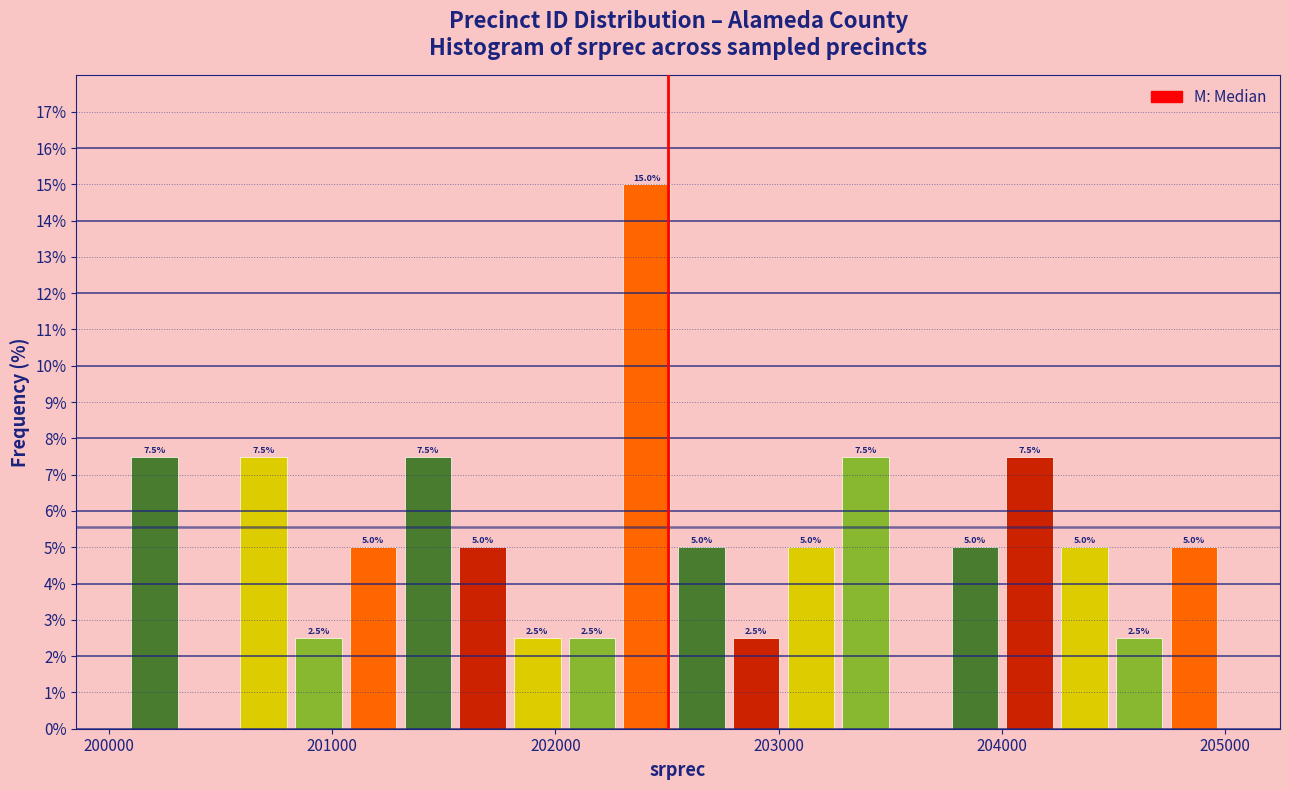

Around what value on the x-axis is the tallest bar? Give the approximate position of its centre, as read against the axis.

202400